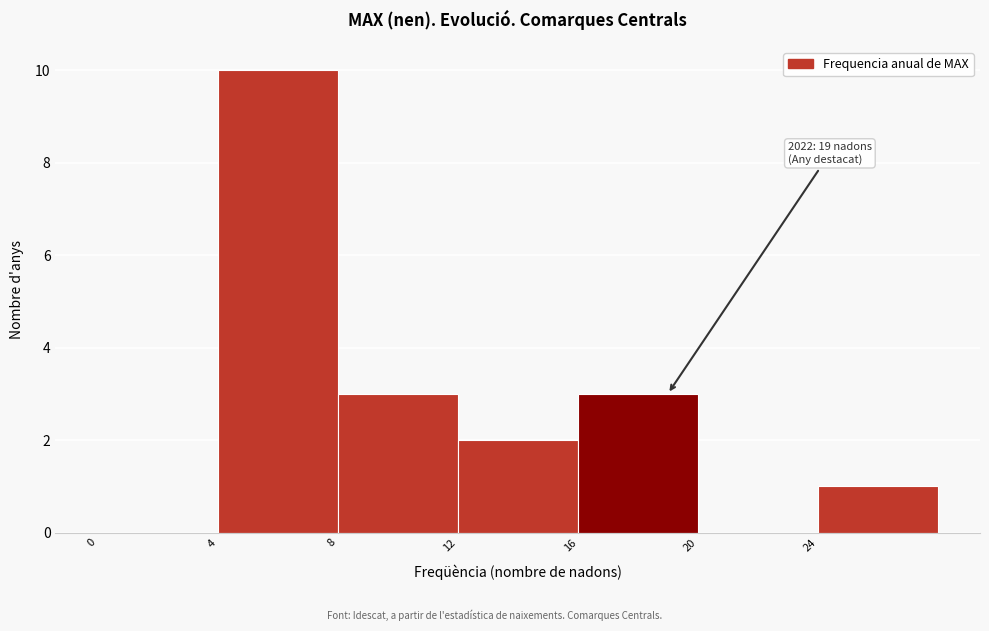

Over which range of the x-axis is the bar tallest?

4 to 8